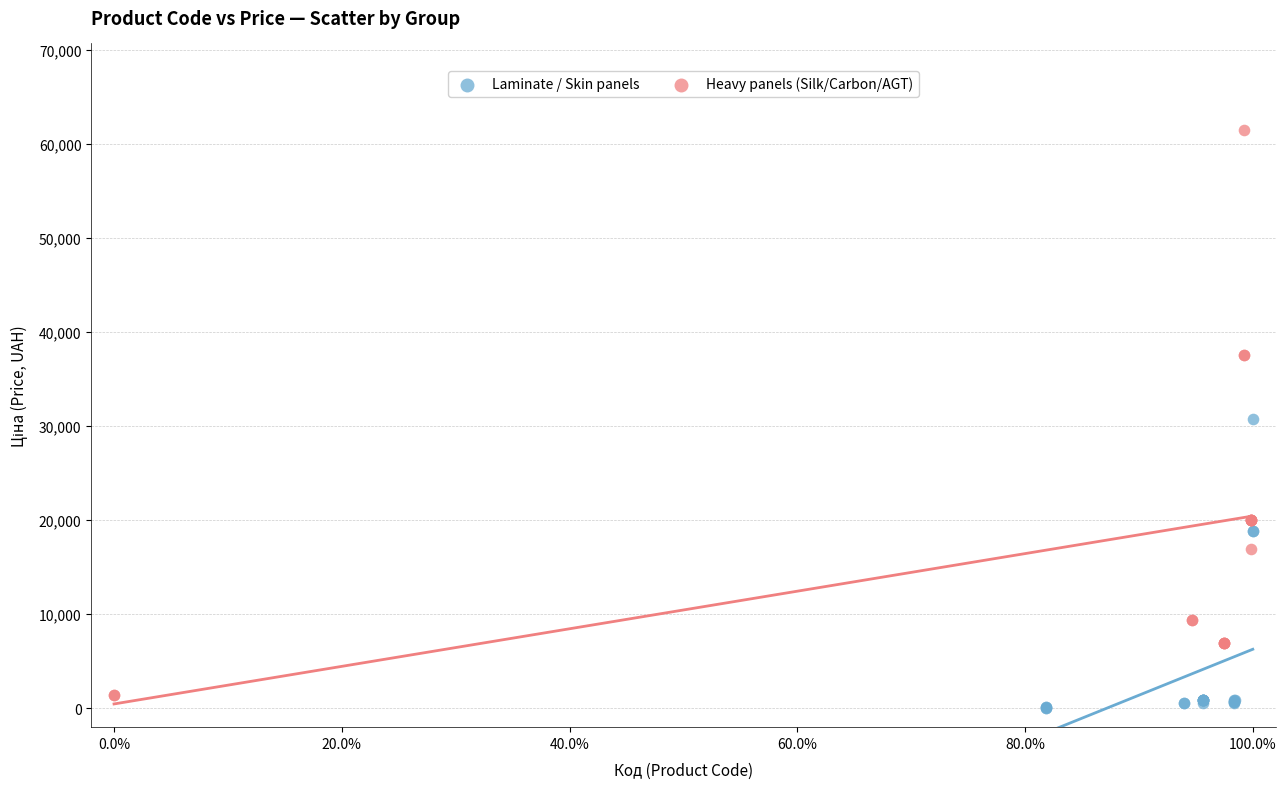

What are all the series names shown in the legend?

Laminate / Skin panels, Heavy panels (Silk/Carbon/AGT)